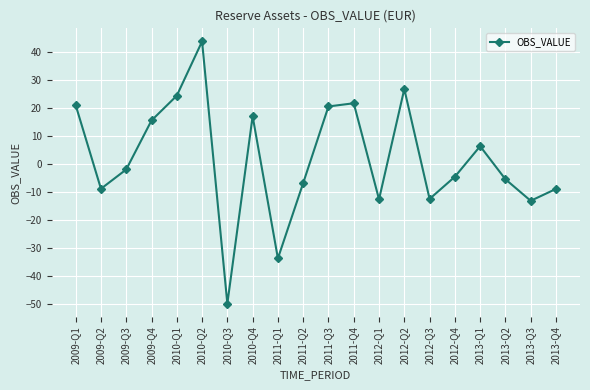

What is the sum of all values?

37.0